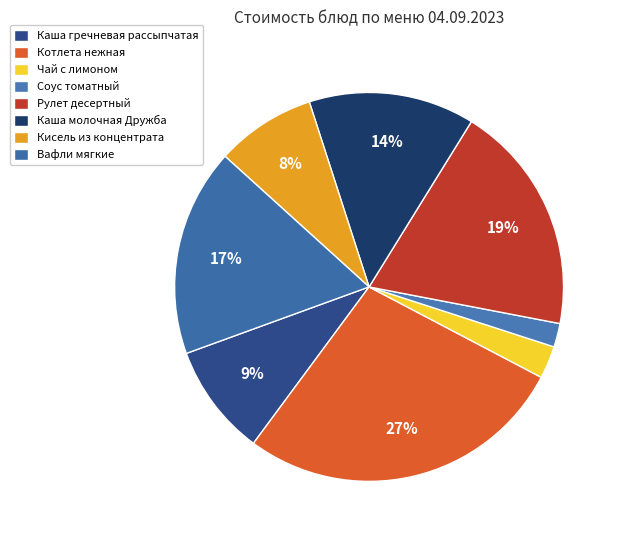

What is the change in value from Соус томатный to Кисель из концентрата?

+6.6